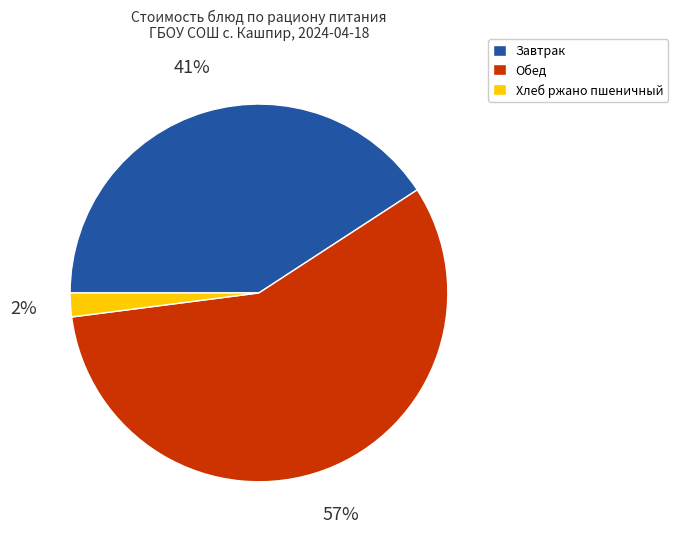

How many segments does this pie chart have?

3